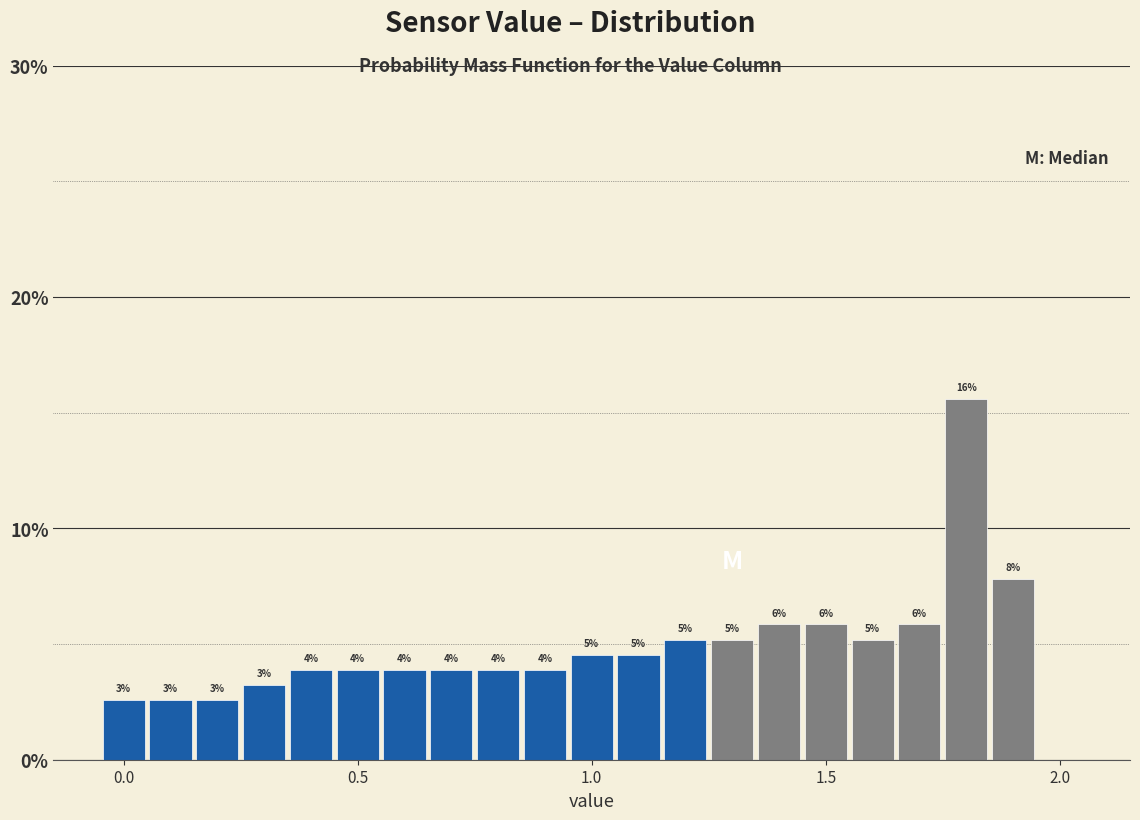

Around what value on the x-axis is the tallest bar? Give the approximate position of its centre, as read against the axis.

1.80